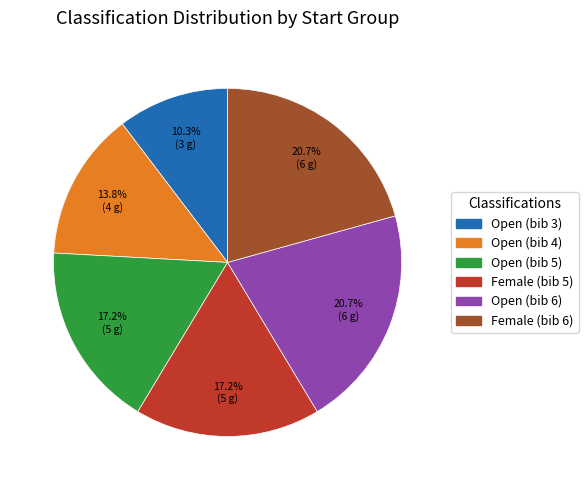

To the nearest percent, what is the difference between the largest and smallest slice percentages?

10%